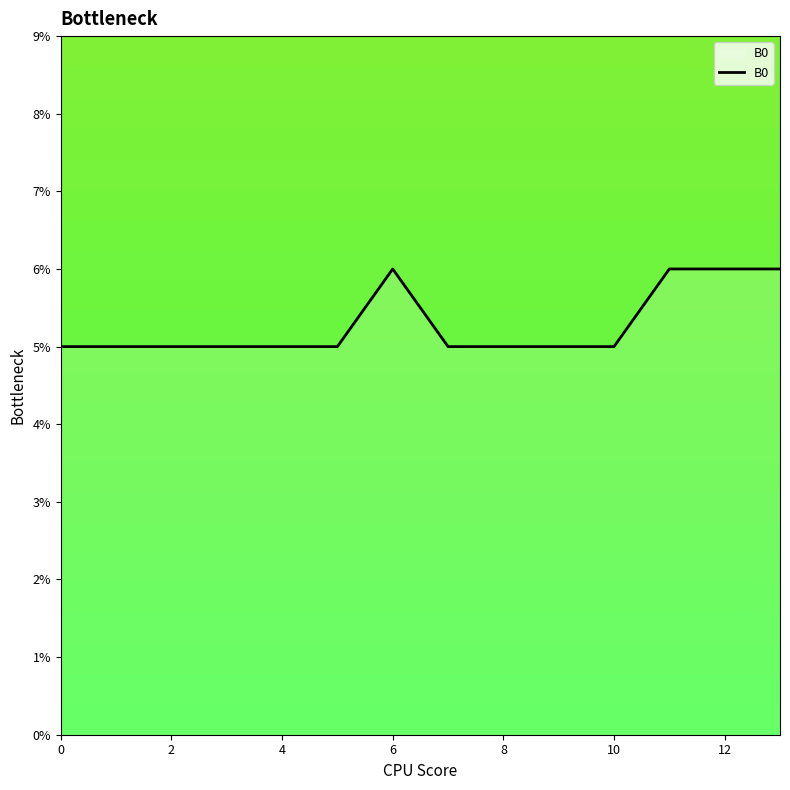

Count the values in the range 0 to 1.

14